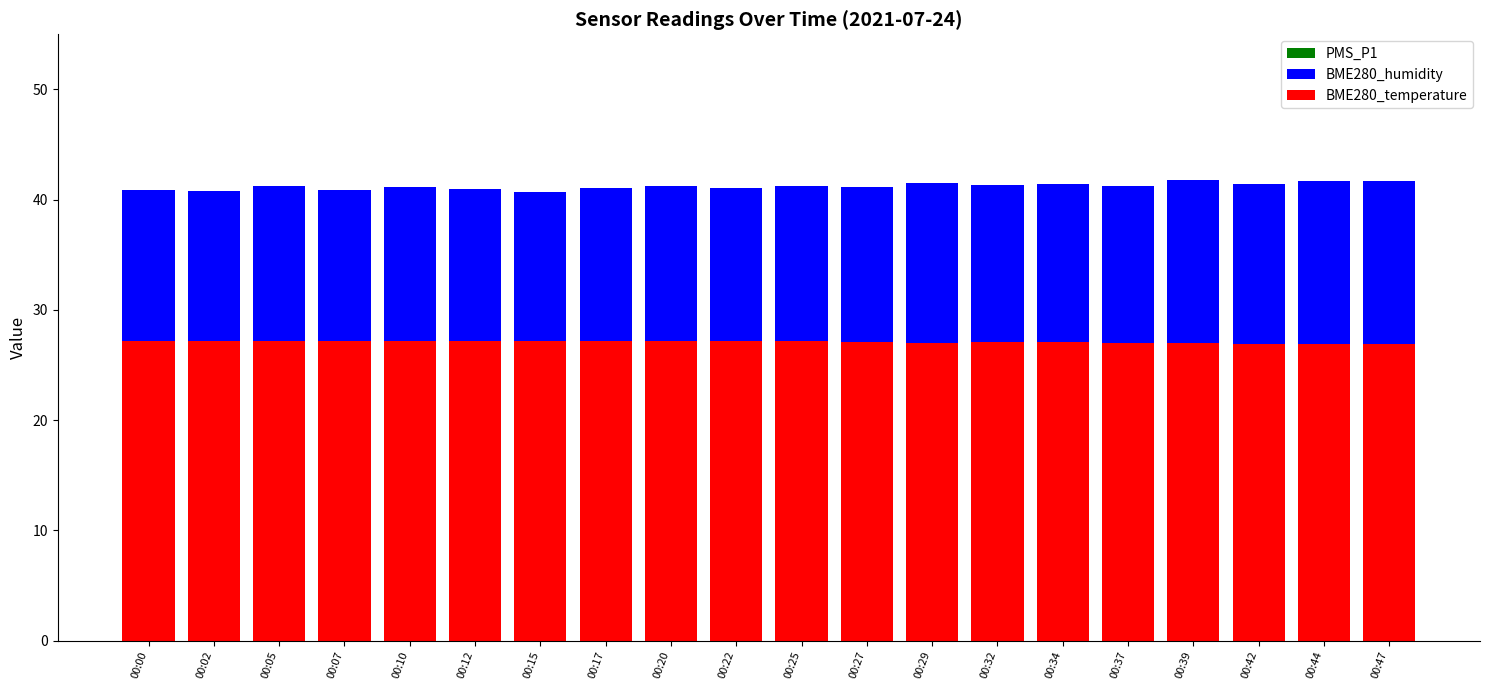

What is the total value across all series at 00:10?

83.3